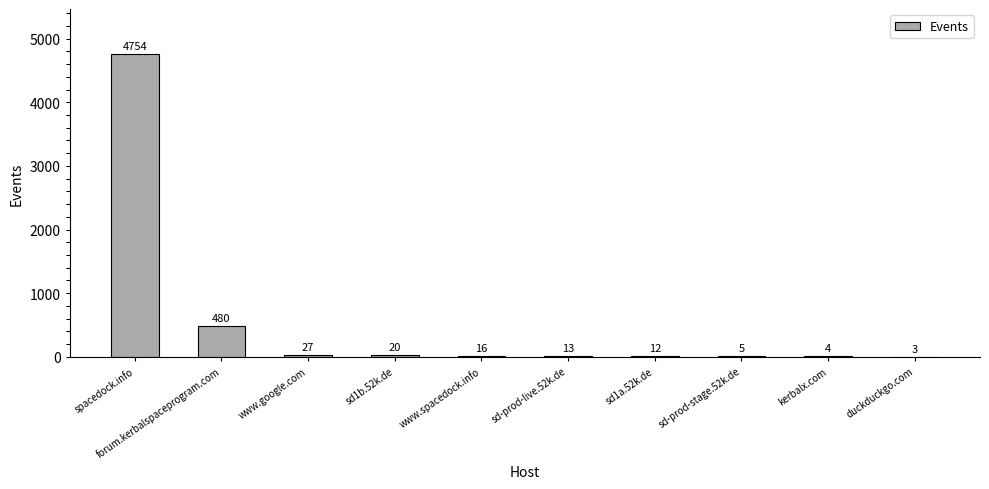

What value does the data have at sd1b.52k.de?

20